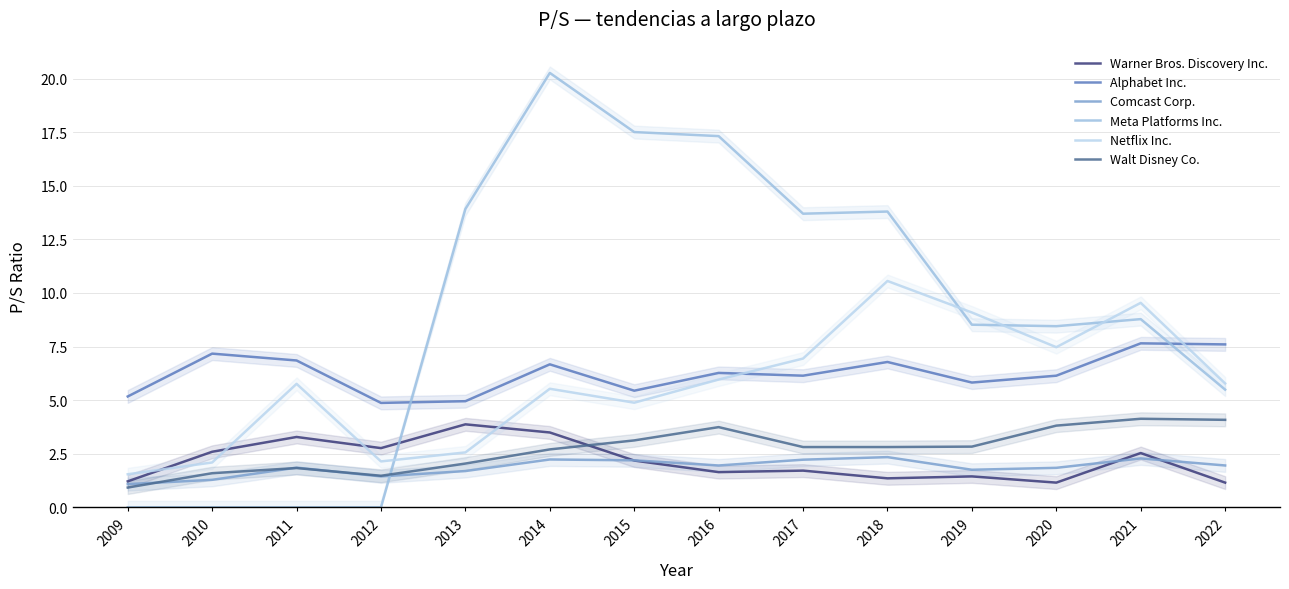

What is the maximum value for Alphabet Inc.?

7.7